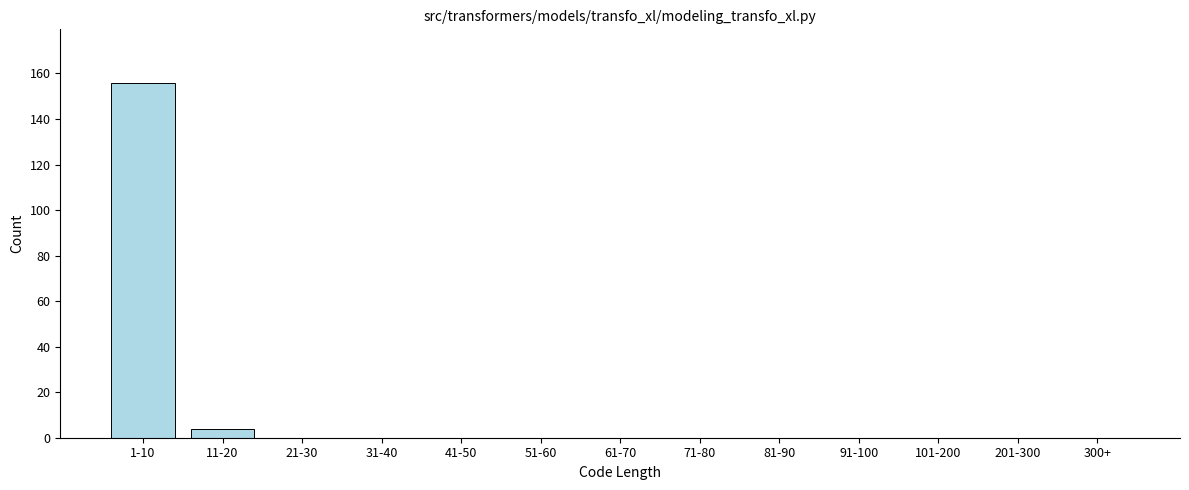

Reading right to left, list all the values displayed in this chart.

300+=0	201-300=0	101-200=0	91-100=0	81-90=0	71-80=0	61-70=0	51-60=0	41-50=0	31-40=0	21-30=0	11-20=4	1-10=156